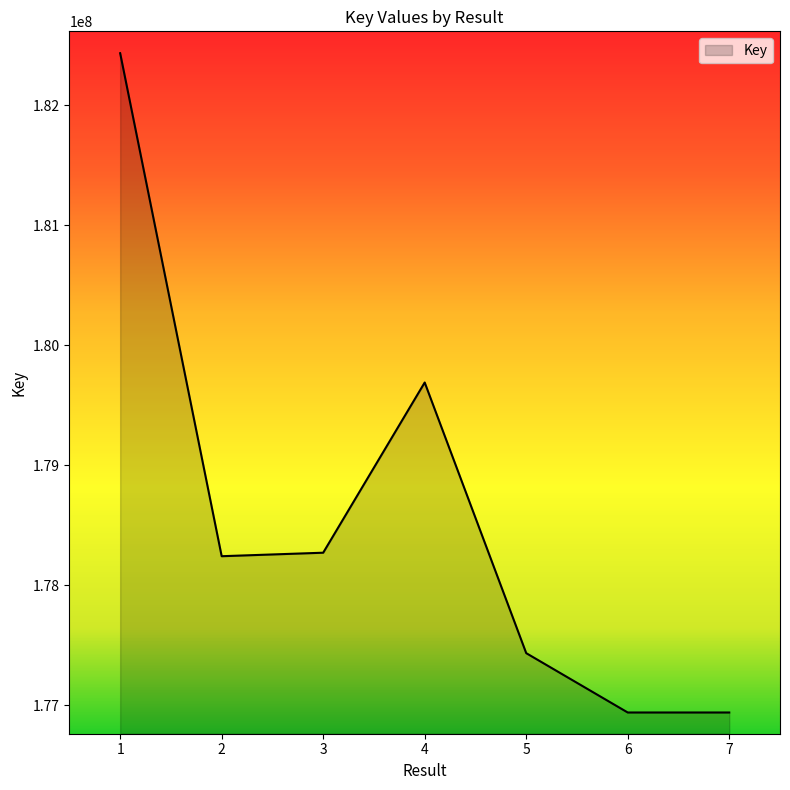

What is the maximum value shown in the chart?

182432990